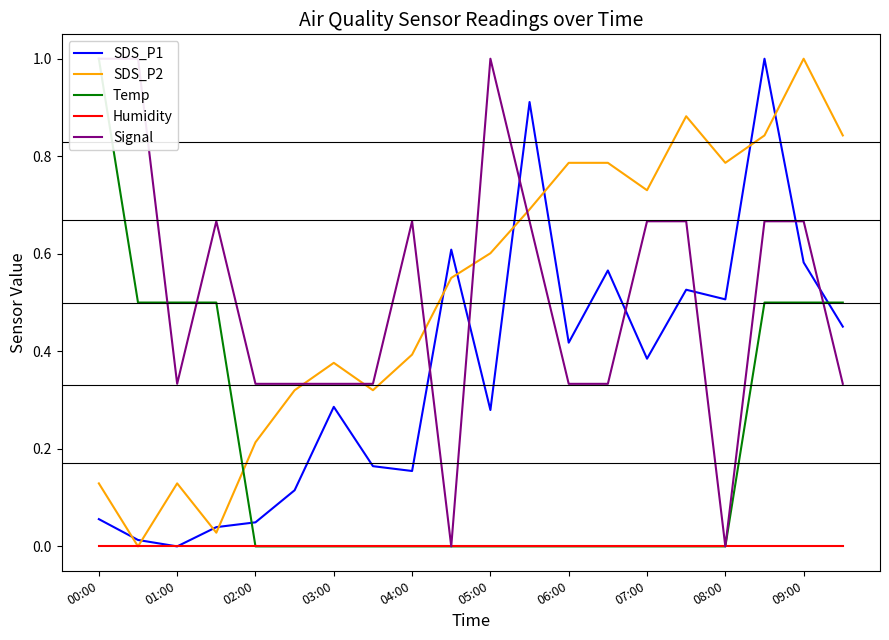

Is this an area chart (filled region under the line)?

No